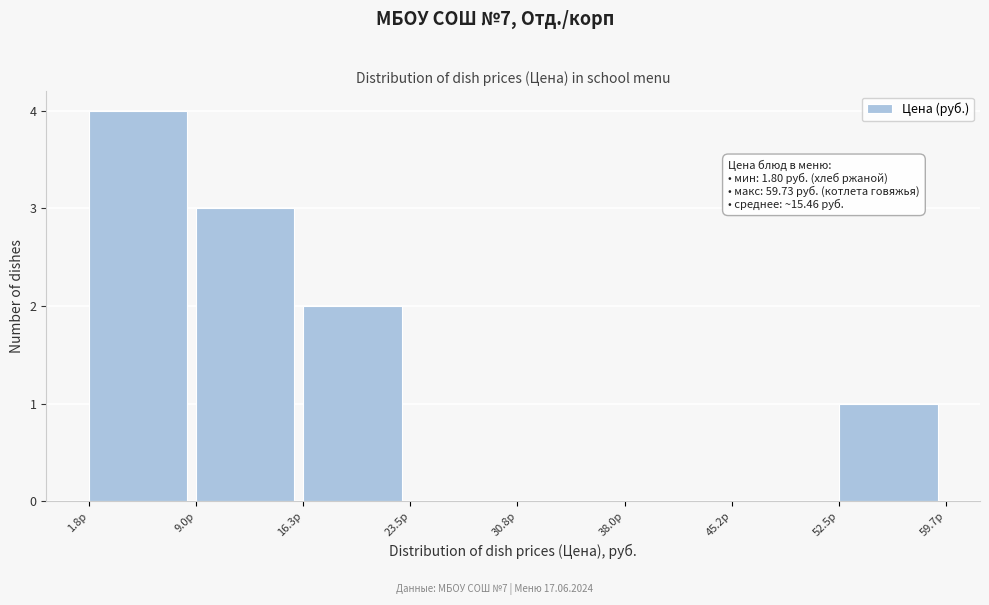

Which range on the x-axis has the tallest bar?

2 to 9